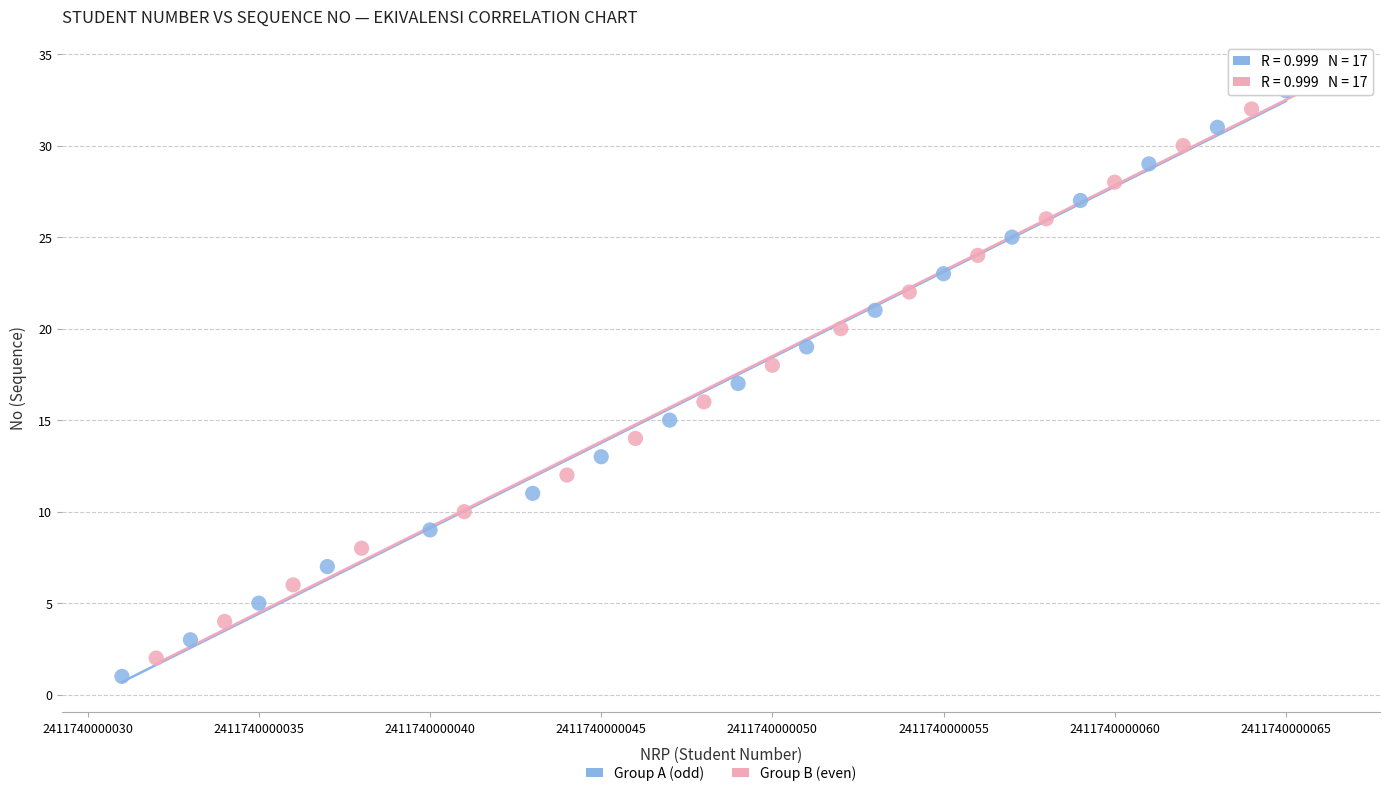

What are all the series names shown in the legend?

Group A (odd), Group B (even)